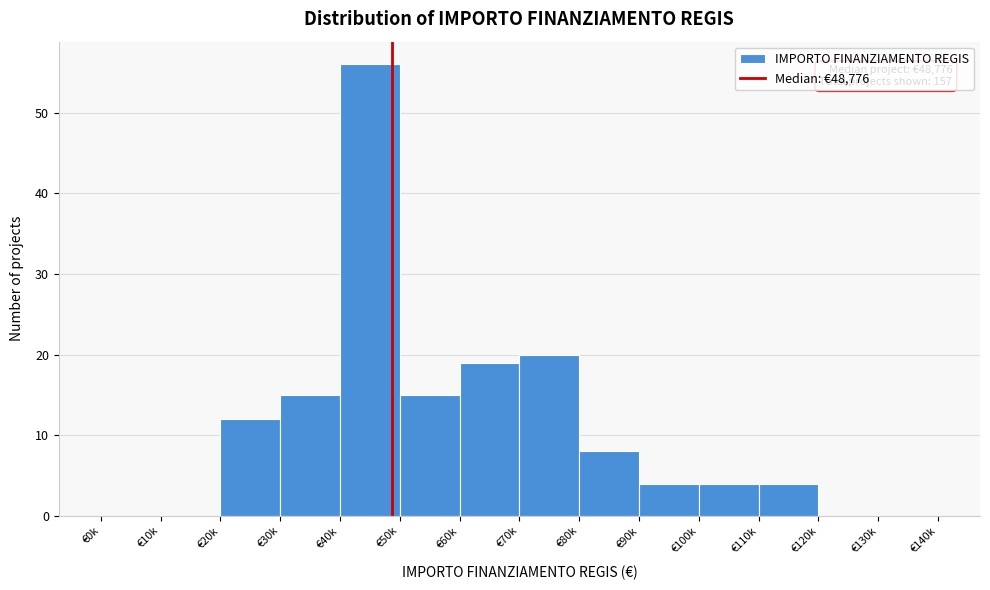

Reading right to left, list all the values displayed in this chart.

€130k=0	€120k=0	€110k=4	€100k=4	€90k=4	€80k=8	€70k=20	€60k=19	€50k=15	€40k=56	€30k=15	€20k=12	€10k=0	€0k=0